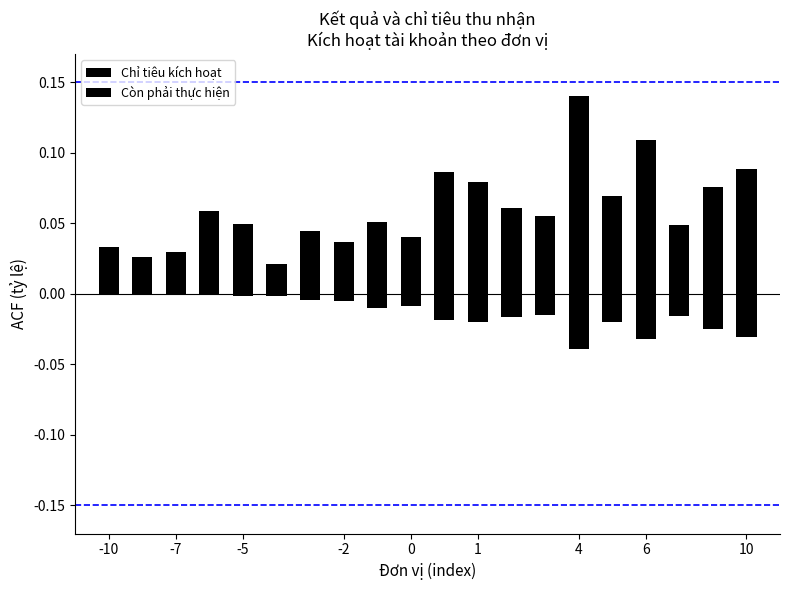

The value of Chỉ tiêu kích hoạt at 10 is 0.1. True or false?

True